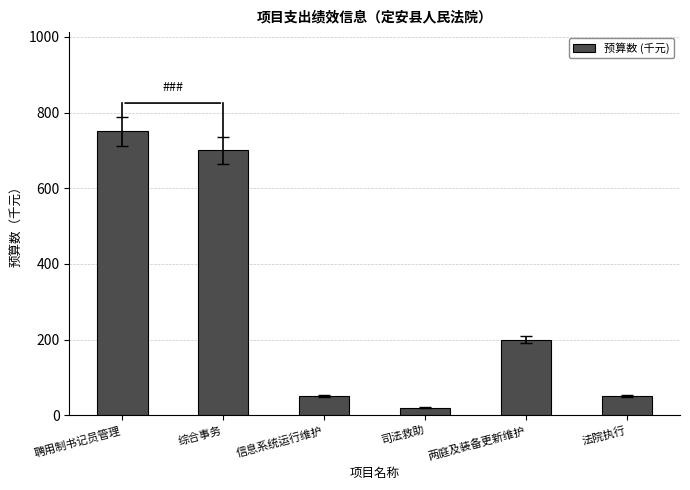

What is the label of the 6th bar from the right?

聘用制书记员管理